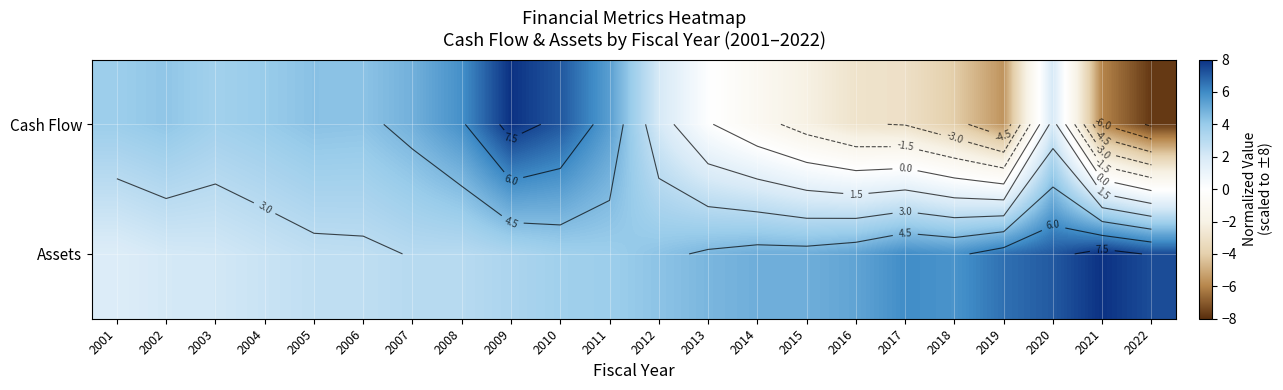

Which series changed the most between 2004 and 2020?

Assets